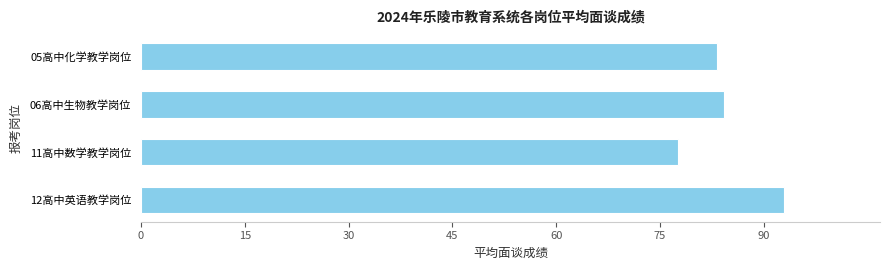

What is the label of the 2nd bar from the bottom?

11高中数学教学岗位